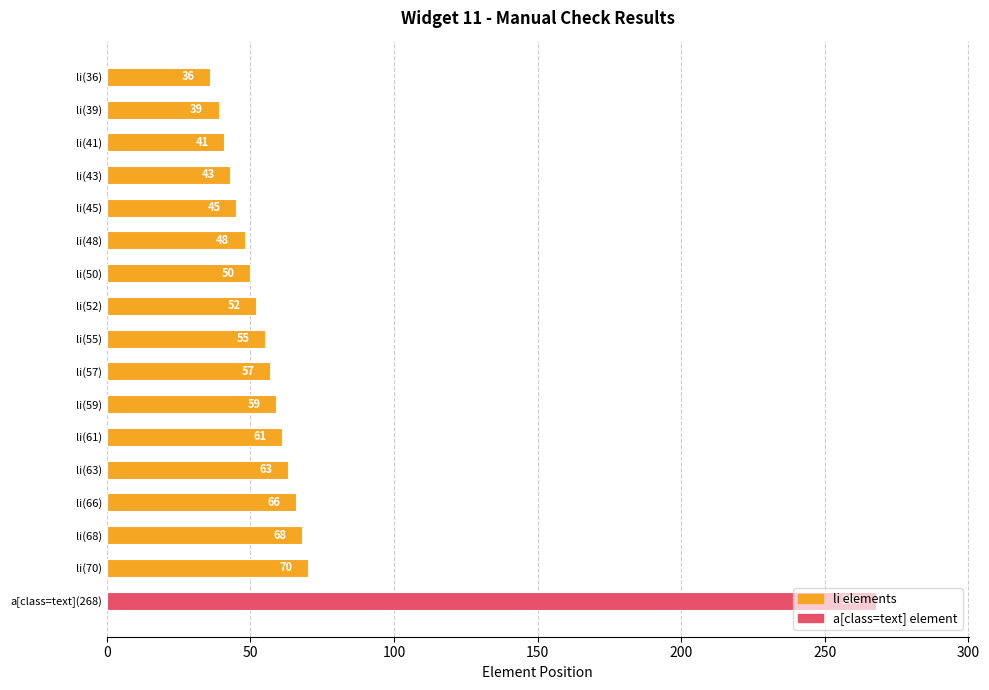

What is the difference between the maximum and minimum values?

232